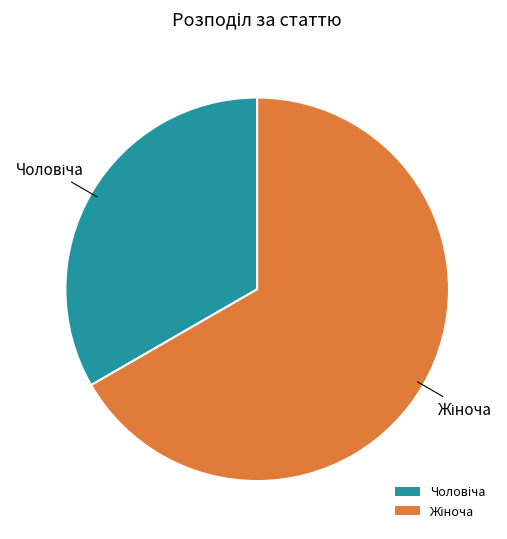

Is there a majority slice in this chart?

Yes